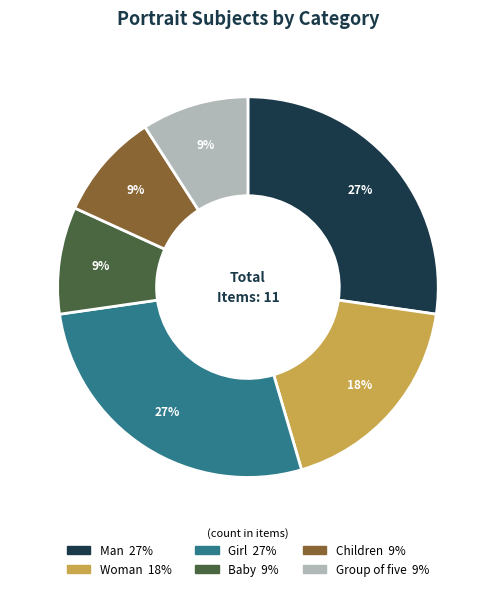

How many slices are in this pie chart?

6